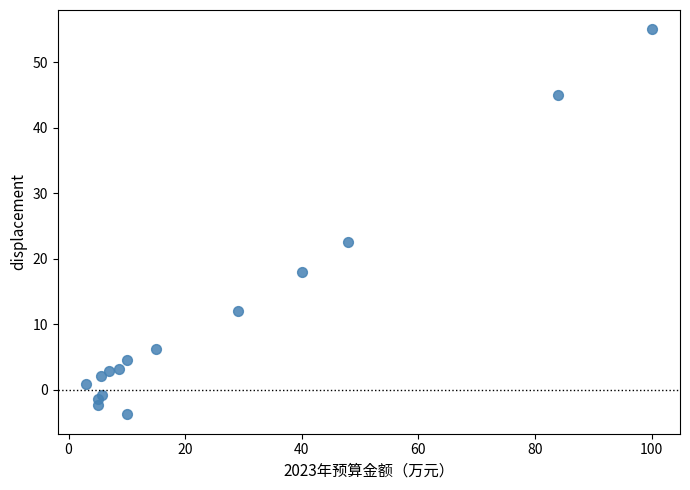

What Y value in the scatter plot is closest to 25?

22.5